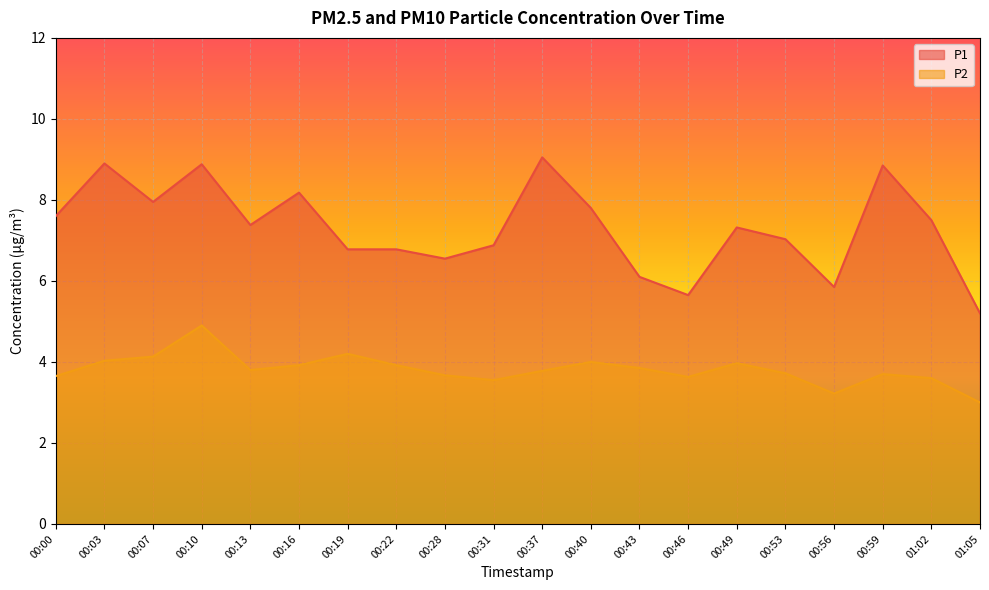

What is the difference between the highest and lowest values at 00:56?

2.6